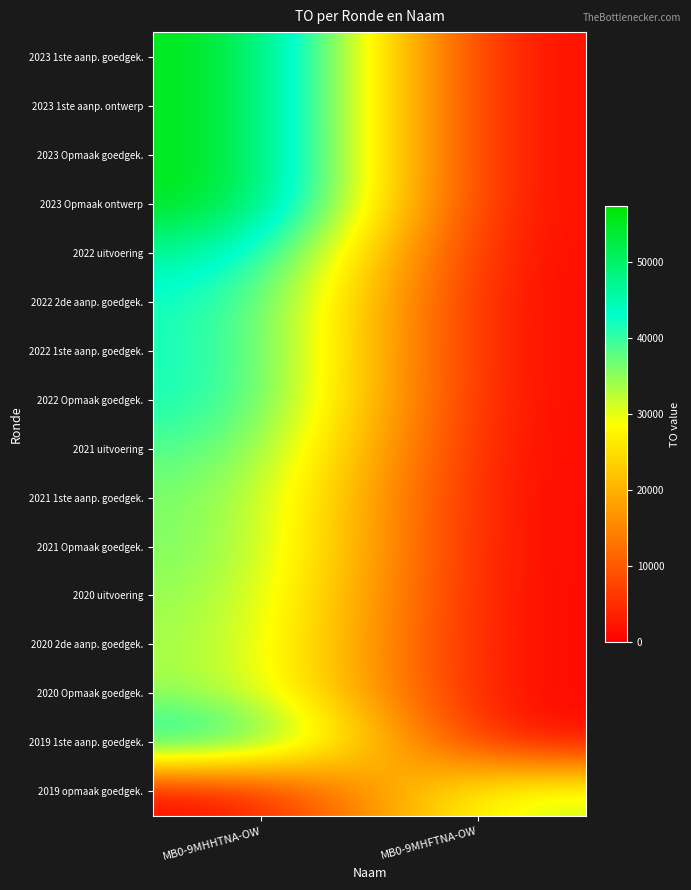

Reading left to right, extract all data points from this chart.

2023 1ste aanp. goedgek.: MB0-9MHHTNA-OW=57451	MB0-9MHFTNA-OW=0
2023 1ste aanp. ontwerp: MB0-9MHHTNA-OW=57451	MB0-9MHFTNA-OW=0
2023 Opmaak goedgek.: MB0-9MHHTNA-OW=57451	MB0-9MHFTNA-OW=0
2023 Opmaak ontwerp: MB0-9MHHTNA-OW=57451	MB0-9MHFTNA-OW=0
2022 uitvoering: MB0-9MHHTNA-OW=48038	MB0-9MHFTNA-OW=0
2022 2de aanp. goedgek.: MB0-9MHHTNA-OW=43383	MB0-9MHFTNA-OW=0
2022 1ste aanp. goedgek.: MB0-9MHHTNA-OW=43383	MB0-9MHFTNA-OW=0
2022 Opmaak goedgek.: MB0-9MHHTNA-OW=43383	MB0-9MHFTNA-OW=0
2021 uitvoering: MB0-9MHHTNA-OW=40074	MB0-9MHFTNA-OW=0
2021 1ste aanp. goedgek.: MB0-9MHHTNA-OW=37295	MB0-9MHFTNA-OW=0
2021 Opmaak goedgek.: MB0-9MHHTNA-OW=37295	MB0-9MHFTNA-OW=0
2020 uitvoering: MB0-9MHHTNA-OW=35789	MB0-9MHFTNA-OW=0
2020 2de aanp. goedgek.: MB0-9MHHTNA-OW=35009	MB0-9MHFTNA-OW=0
2020 Opmaak goedgek.: MB0-9MHHTNA-OW=35120	MB0-9MHFTNA-OW=0
2019 1ste aanp. goedgek.: MB0-9MHHTNA-OW=46182	MB0-9MHFTNA-OW=0
2019 opmaak goedgek.: MB0-9MHHTNA-OW=0	MB0-9MHFTNA-OW=32779